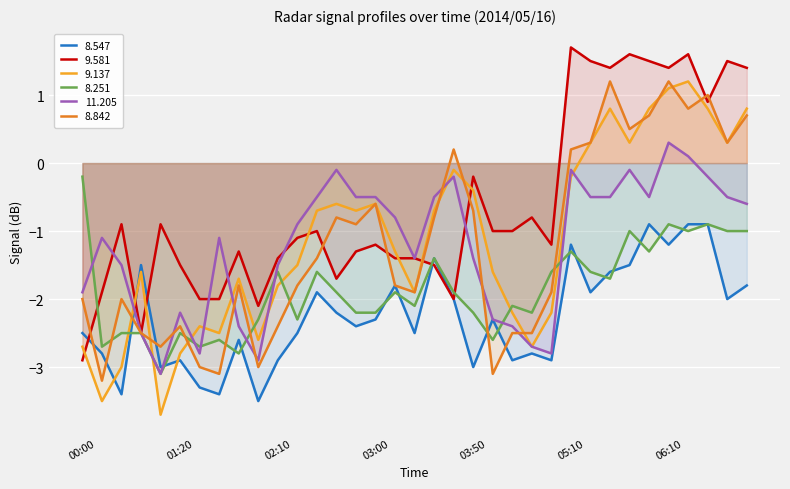

In   9.137, how many points are lower than both neighbors (excluding endpoints)?

9